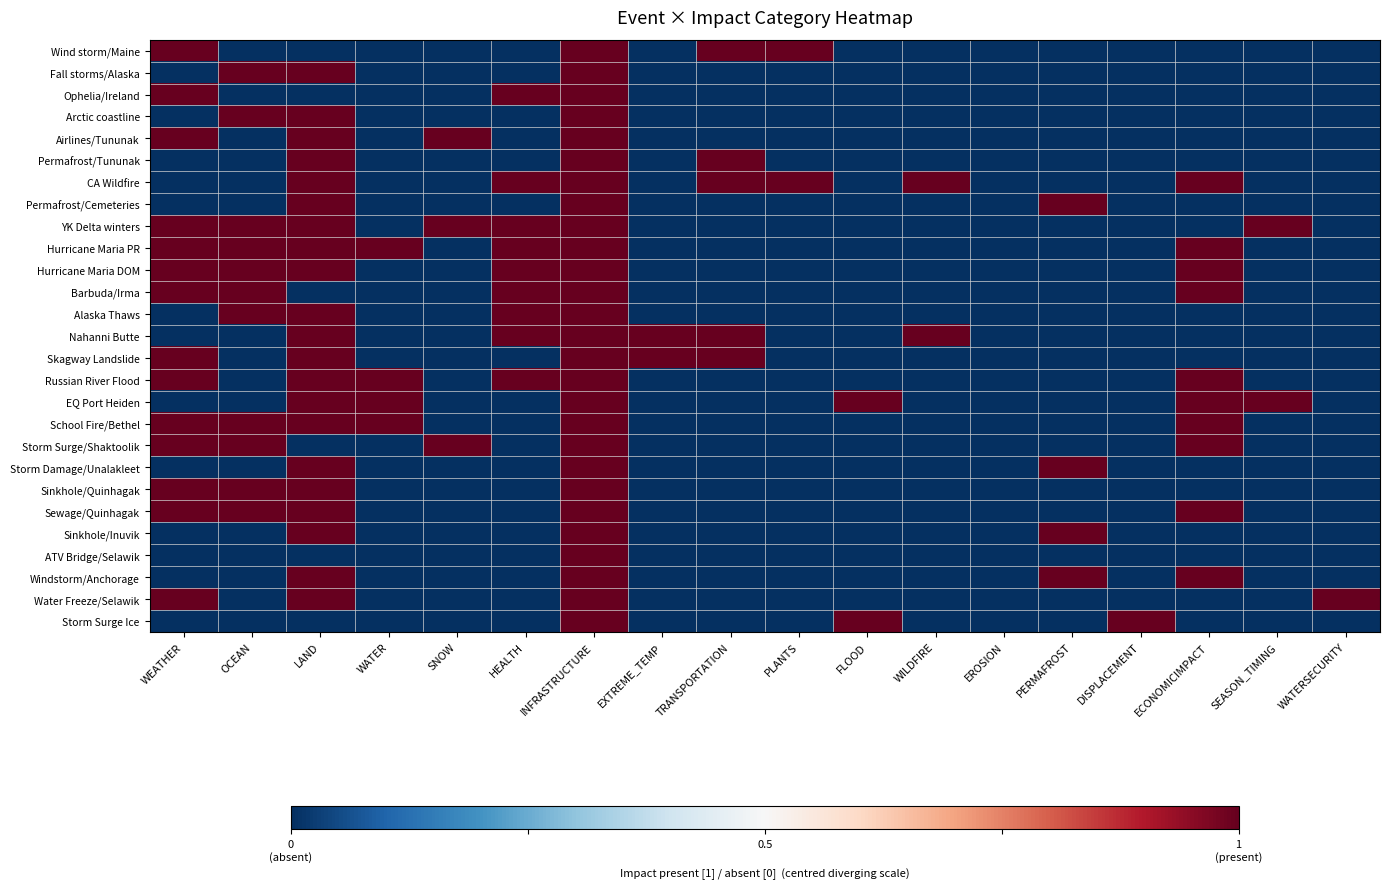

Reading right to left, extract all data points from this chart.

Wind storm/Maine: WATERSECURITY=-1	SEASON_TIMING=-1	ECONOMICIMPACT=-1	DISPLACEMENT=-1	PERMAFROST=-1	EROSION=-1	WILDFIRE=-1	FLOOD=-1	PLANTS=1	TRANSPORTATION=1	EXTREME_TEMP=-1	INFRASTRUCTURE=1	HEALTH=-1	SNOW=-1	WATER=-1	LAND=-1	OCEAN=-1	WEATHER=1
Fall storms/Alaska: WATERSECURITY=-1	SEASON_TIMING=-1	ECONOMICIMPACT=-1	DISPLACEMENT=-1	PERMAFROST=-1	EROSION=-1	WILDFIRE=-1	FLOOD=-1	PLANTS=-1	TRANSPORTATION=-1	EXTREME_TEMP=-1	INFRASTRUCTURE=1	HEALTH=-1	SNOW=-1	WATER=-1	LAND=1	OCEAN=1	WEATHER=-1
Ophelia/Ireland: WATERSECURITY=-1	SEASON_TIMING=-1	ECONOMICIMPACT=-1	DISPLACEMENT=-1	PERMAFROST=-1	EROSION=-1	WILDFIRE=-1	FLOOD=-1	PLANTS=-1	TRANSPORTATION=-1	EXTREME_TEMP=-1	INFRASTRUCTURE=1	HEALTH=1	SNOW=-1	WATER=-1	LAND=-1	OCEAN=-1	WEATHER=1
Arctic coastline: WATERSECURITY=-1	SEASON_TIMING=-1	ECONOMICIMPACT=-1	DISPLACEMENT=-1	PERMAFROST=-1	EROSION=-1	WILDFIRE=-1	FLOOD=-1	PLANTS=-1	TRANSPORTATION=-1	EXTREME_TEMP=-1	INFRASTRUCTURE=1	HEALTH=-1	SNOW=-1	WATER=-1	LAND=1	OCEAN=1	WEATHER=-1
Airlines/Tununak: WATERSECURITY=-1	SEASON_TIMING=-1	ECONOMICIMPACT=-1	DISPLACEMENT=-1	PERMAFROST=-1	EROSION=-1	WILDFIRE=-1	FLOOD=-1	PLANTS=-1	TRANSPORTATION=-1	EXTREME_TEMP=-1	INFRASTRUCTURE=1	HEALTH=-1	SNOW=1	WATER=-1	LAND=1	OCEAN=-1	WEATHER=1
Permafrost/Tununak: WATERSECURITY=-1	SEASON_TIMING=-1	ECONOMICIMPACT=-1	DISPLACEMENT=-1	PERMAFROST=-1	EROSION=-1	WILDFIRE=-1	FLOOD=-1	PLANTS=-1	TRANSPORTATION=1	EXTREME_TEMP=-1	INFRASTRUCTURE=1	HEALTH=-1	SNOW=-1	WATER=-1	LAND=1	OCEAN=-1	WEATHER=-1
CA Wildfire: WATERSECURITY=-1	SEASON_TIMING=-1	ECONOMICIMPACT=1	DISPLACEMENT=-1	PERMAFROST=-1	EROSION=-1	WILDFIRE=1	FLOOD=-1	PLANTS=1	TRANSPORTATION=1	EXTREME_TEMP=-1	INFRASTRUCTURE=1	HEALTH=1	SNOW=-1	WATER=-1	LAND=1	OCEAN=-1	WEATHER=-1
Permafrost/Cemeteries: WATERSECURITY=-1	SEASON_TIMING=-1	ECONOMICIMPACT=-1	DISPLACEMENT=-1	PERMAFROST=1	EROSION=-1	WILDFIRE=-1	FLOOD=-1	PLANTS=-1	TRANSPORTATION=-1	EXTREME_TEMP=-1	INFRASTRUCTURE=1	HEALTH=-1	SNOW=-1	WATER=-1	LAND=1	OCEAN=-1	WEATHER=-1
YK Delta winters: WATERSECURITY=-1	SEASON_TIMING=1	ECONOMICIMPACT=-1	DISPLACEMENT=-1	PERMAFROST=-1	EROSION=-1	WILDFIRE=-1	FLOOD=-1	PLANTS=-1	TRANSPORTATION=-1	EXTREME_TEMP=-1	INFRASTRUCTURE=1	HEALTH=1	SNOW=1	WATER=-1	LAND=1	OCEAN=1	WEATHER=1
Hurricane Maria PR: WATERSECURITY=-1	SEASON_TIMING=-1	ECONOMICIMPACT=1	DISPLACEMENT=-1	PERMAFROST=-1	EROSION=-1	WILDFIRE=-1	FLOOD=-1	PLANTS=-1	TRANSPORTATION=-1	EXTREME_TEMP=-1	INFRASTRUCTURE=1	HEALTH=1	SNOW=-1	WATER=1	LAND=1	OCEAN=1	WEATHER=1
Hurricane Maria DOM: WATERSECURITY=-1	SEASON_TIMING=-1	ECONOMICIMPACT=1	DISPLACEMENT=-1	PERMAFROST=-1	EROSION=-1	WILDFIRE=-1	FLOOD=-1	PLANTS=-1	TRANSPORTATION=-1	EXTREME_TEMP=-1	INFRASTRUCTURE=1	HEALTH=1	SNOW=-1	WATER=-1	LAND=1	OCEAN=1	WEATHER=1
Barbuda/Irma: WATERSECURITY=-1	SEASON_TIMING=-1	ECONOMICIMPACT=1	DISPLACEMENT=-1	PERMAFROST=-1	EROSION=-1	WILDFIRE=-1	FLOOD=-1	PLANTS=-1	TRANSPORTATION=-1	EXTREME_TEMP=-1	INFRASTRUCTURE=1	HEALTH=1	SNOW=-1	WATER=-1	LAND=-1	OCEAN=1	WEATHER=1
Alaska Thaws: WATERSECURITY=-1	SEASON_TIMING=-1	ECONOMICIMPACT=-1	DISPLACEMENT=-1	PERMAFROST=-1	EROSION=-1	WILDFIRE=-1	FLOOD=-1	PLANTS=-1	TRANSPORTATION=-1	EXTREME_TEMP=-1	INFRASTRUCTURE=1	HEALTH=1	SNOW=-1	WATER=-1	LAND=1	OCEAN=1	WEATHER=-1
Nahanni Butte: WATERSECURITY=-1	SEASON_TIMING=-1	ECONOMICIMPACT=-1	DISPLACEMENT=-1	PERMAFROST=-1	EROSION=-1	WILDFIRE=1	FLOOD=-1	PLANTS=-1	TRANSPORTATION=1	EXTREME_TEMP=1	INFRASTRUCTURE=1	HEALTH=1	SNOW=-1	WATER=-1	LAND=1	OCEAN=-1	WEATHER=-1
Skagway Landslide: WATERSECURITY=-1	SEASON_TIMING=-1	ECONOMICIMPACT=-1	DISPLACEMENT=-1	PERMAFROST=-1	EROSION=-1	WILDFIRE=-1	FLOOD=-1	PLANTS=-1	TRANSPORTATION=1	EXTREME_TEMP=1	INFRASTRUCTURE=1	HEALTH=-1	SNOW=-1	WATER=-1	LAND=1	OCEAN=-1	WEATHER=1
Russian River Flood: WATERSECURITY=-1	SEASON_TIMING=-1	ECONOMICIMPACT=1	DISPLACEMENT=-1	PERMAFROST=-1	EROSION=-1	WILDFIRE=-1	FLOOD=-1	PLANTS=-1	TRANSPORTATION=-1	EXTREME_TEMP=-1	INFRASTRUCTURE=1	HEALTH=1	SNOW=-1	WATER=1	LAND=1	OCEAN=-1	WEATHER=1
EQ Port Heiden: WATERSECURITY=-1	SEASON_TIMING=1	ECONOMICIMPACT=1	DISPLACEMENT=-1	PERMAFROST=-1	EROSION=-1	WILDFIRE=-1	FLOOD=1	PLANTS=-1	TRANSPORTATION=-1	EXTREME_TEMP=-1	INFRASTRUCTURE=1	HEALTH=-1	SNOW=-1	WATER=1	LAND=1	OCEAN=-1	WEATHER=-1
School Fire/Bethel: WATERSECURITY=-1	SEASON_TIMING=-1	ECONOMICIMPACT=1	DISPLACEMENT=-1	PERMAFROST=-1	EROSION=-1	WILDFIRE=-1	FLOOD=-1	PLANTS=-1	TRANSPORTATION=-1	EXTREME_TEMP=-1	INFRASTRUCTURE=1	HEALTH=-1	SNOW=-1	WATER=1	LAND=1	OCEAN=1	WEATHER=1
Storm Surge/Shaktoolik: WATERSECURITY=-1	SEASON_TIMING=-1	ECONOMICIMPACT=1	DISPLACEMENT=-1	PERMAFROST=-1	EROSION=-1	WILDFIRE=-1	FLOOD=-1	PLANTS=-1	TRANSPORTATION=-1	EXTREME_TEMP=-1	INFRASTRUCTURE=1	HEALTH=-1	SNOW=1	WATER=-1	LAND=-1	OCEAN=1	WEATHER=1
Storm Damage/Unalakleet: WATERSECURITY=-1	SEASON_TIMING=-1	ECONOMICIMPACT=-1	DISPLACEMENT=-1	PERMAFROST=1	EROSION=-1	WILDFIRE=-1	FLOOD=-1	PLANTS=-1	TRANSPORTATION=-1	EXTREME_TEMP=-1	INFRASTRUCTURE=1	HEALTH=-1	SNOW=-1	WATER=-1	LAND=1	OCEAN=-1	WEATHER=-1
Sinkhole/Quinhagak: WATERSECURITY=-1	SEASON_TIMING=-1	ECONOMICIMPACT=-1	DISPLACEMENT=-1	PERMAFROST=-1	EROSION=-1	WILDFIRE=-1	FLOOD=-1	PLANTS=-1	TRANSPORTATION=-1	EXTREME_TEMP=-1	INFRASTRUCTURE=1	HEALTH=-1	SNOW=-1	WATER=-1	LAND=1	OCEAN=1	WEATHER=1
Sewage/Quinhagak: WATERSECURITY=-1	SEASON_TIMING=-1	ECONOMICIMPACT=1	DISPLACEMENT=-1	PERMAFROST=-1	EROSION=-1	WILDFIRE=-1	FLOOD=-1	PLANTS=-1	TRANSPORTATION=-1	EXTREME_TEMP=-1	INFRASTRUCTURE=1	HEALTH=-1	SNOW=-1	WATER=-1	LAND=1	OCEAN=1	WEATHER=1
Sinkhole/Inuvik: WATERSECURITY=-1	SEASON_TIMING=-1	ECONOMICIMPACT=-1	DISPLACEMENT=-1	PERMAFROST=1	EROSION=-1	WILDFIRE=-1	FLOOD=-1	PLANTS=-1	TRANSPORTATION=-1	EXTREME_TEMP=-1	INFRASTRUCTURE=1	HEALTH=-1	SNOW=-1	WATER=-1	LAND=1	OCEAN=-1	WEATHER=-1
ATV Bridge/Selawik: WATERSECURITY=-1	SEASON_TIMING=-1	ECONOMICIMPACT=-1	DISPLACEMENT=-1	PERMAFROST=-1	EROSION=-1	WILDFIRE=-1	FLOOD=-1	PLANTS=-1	TRANSPORTATION=-1	EXTREME_TEMP=-1	INFRASTRUCTURE=1	HEALTH=-1	SNOW=-1	WATER=-1	LAND=-1	OCEAN=-1	WEATHER=-1
Windstorm/Anchorage: WATERSECURITY=-1	SEASON_TIMING=-1	ECONOMICIMPACT=1	DISPLACEMENT=-1	PERMAFROST=1	EROSION=-1	WILDFIRE=-1	FLOOD=-1	PLANTS=-1	TRANSPORTATION=-1	EXTREME_TEMP=-1	INFRASTRUCTURE=1	HEALTH=-1	SNOW=-1	WATER=-1	LAND=1	OCEAN=-1	WEATHER=-1
Water Freeze/Selawik: WATERSECURITY=1	SEASON_TIMING=-1	ECONOMICIMPACT=-1	DISPLACEMENT=-1	PERMAFROST=-1	EROSION=-1	WILDFIRE=-1	FLOOD=-1	PLANTS=-1	TRANSPORTATION=-1	EXTREME_TEMP=-1	INFRASTRUCTURE=1	HEALTH=-1	SNOW=-1	WATER=-1	LAND=1	OCEAN=-1	WEATHER=1
Storm Surge Ice: WATERSECURITY=-1	SEASON_TIMING=-1	ECONOMICIMPACT=-1	DISPLACEMENT=1	PERMAFROST=-1	EROSION=-1	WILDFIRE=-1	FLOOD=1	PLANTS=-1	TRANSPORTATION=-1	EXTREME_TEMP=-1	INFRASTRUCTURE=1	HEALTH=-1	SNOW=-1	WATER=-1	LAND=-1	OCEAN=-1	WEATHER=-1